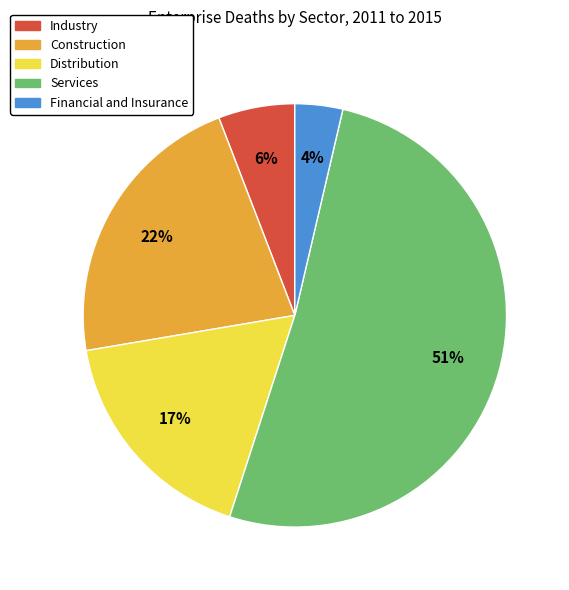

Which category accounts for the majority?

Services